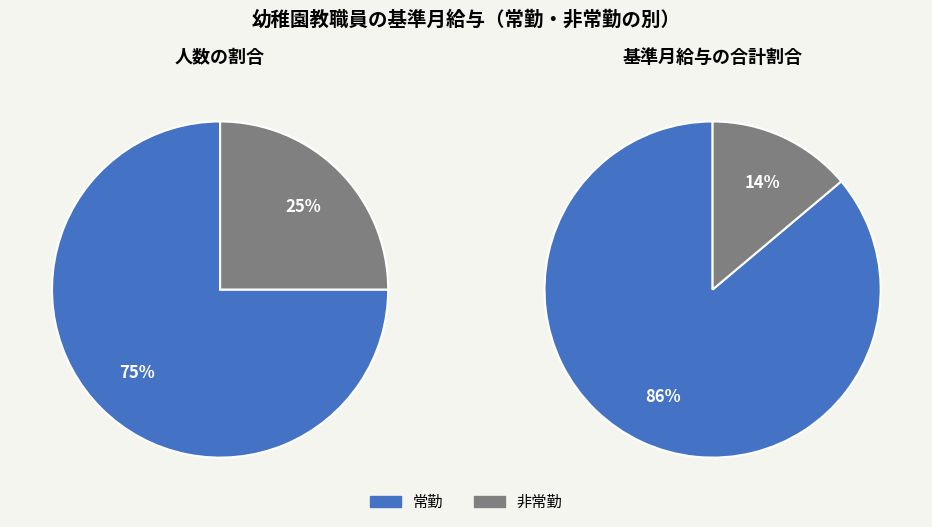

Rank the categories by value from lowest to highest.

非常勤, 常勤